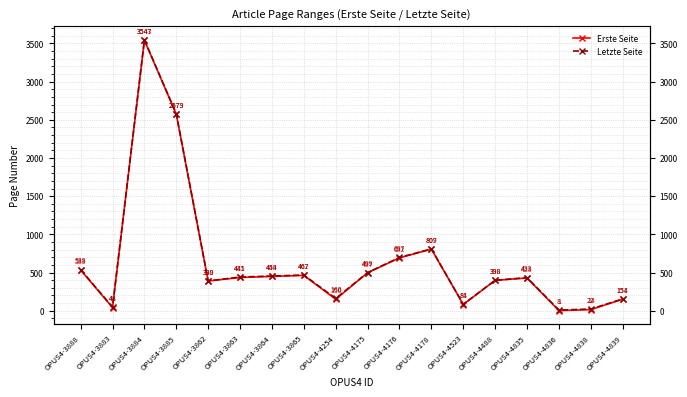

At which category does Erste Seite reach its first local peak?

OPUS4-3884